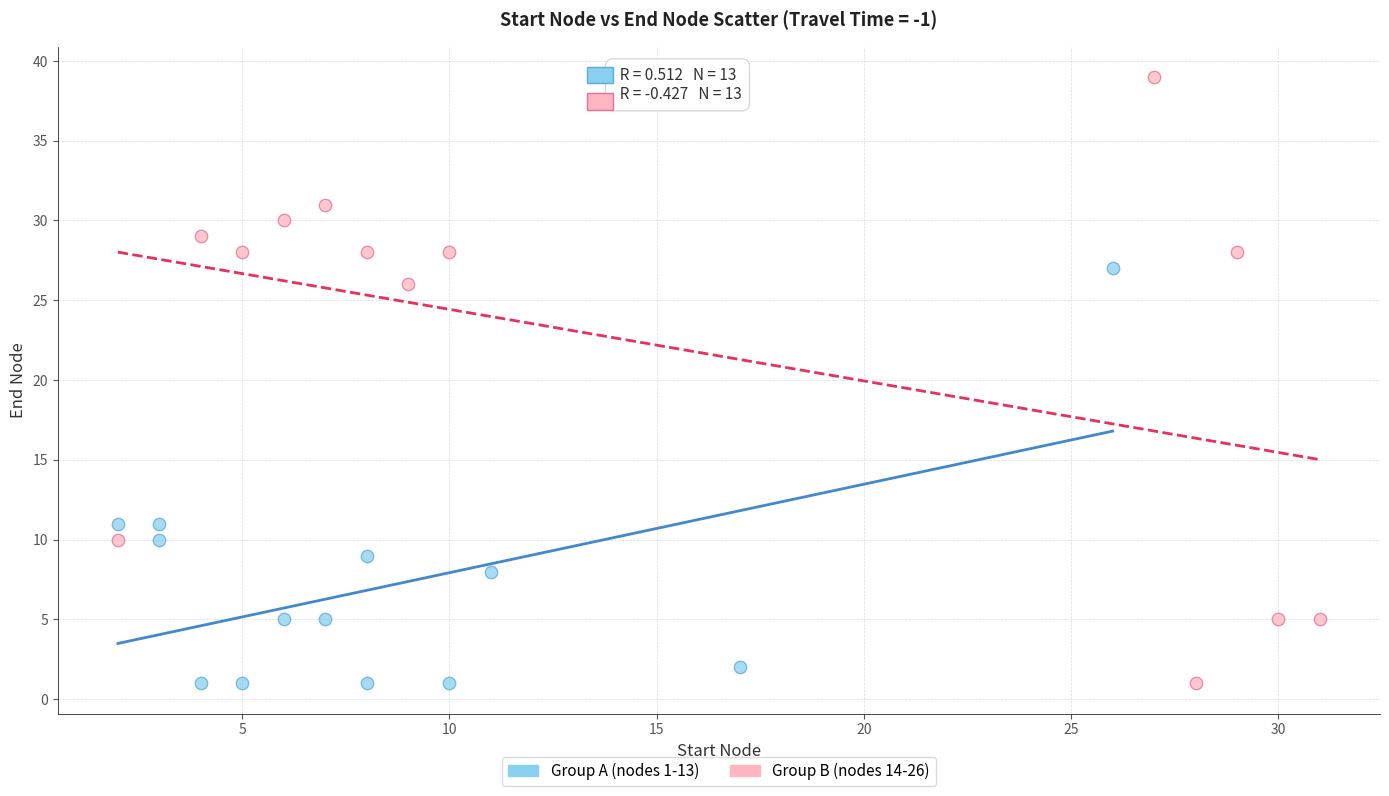

Which series reaches the maximum Y coordinate?

Group B (nodes 14-26)